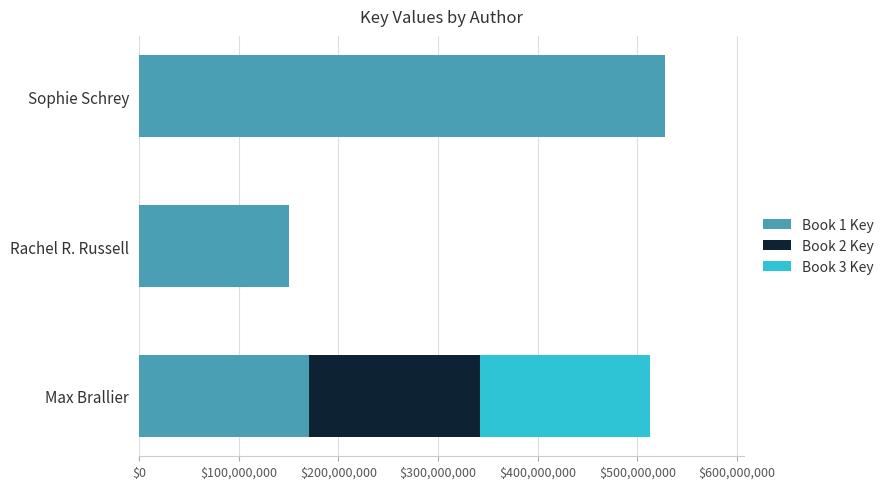

Which category has the highest value in the Book 1 Key series?

Sophie Schrey